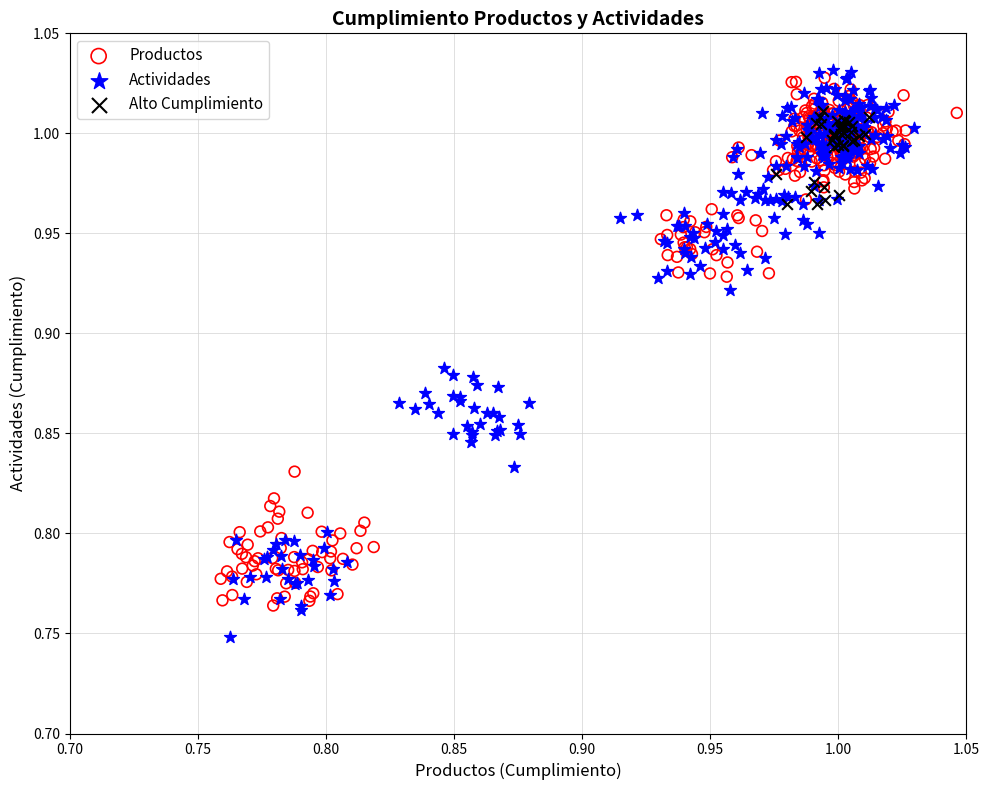

What are all the series names shown in the legend?

Productos, Actividades, Alto Cumplimiento